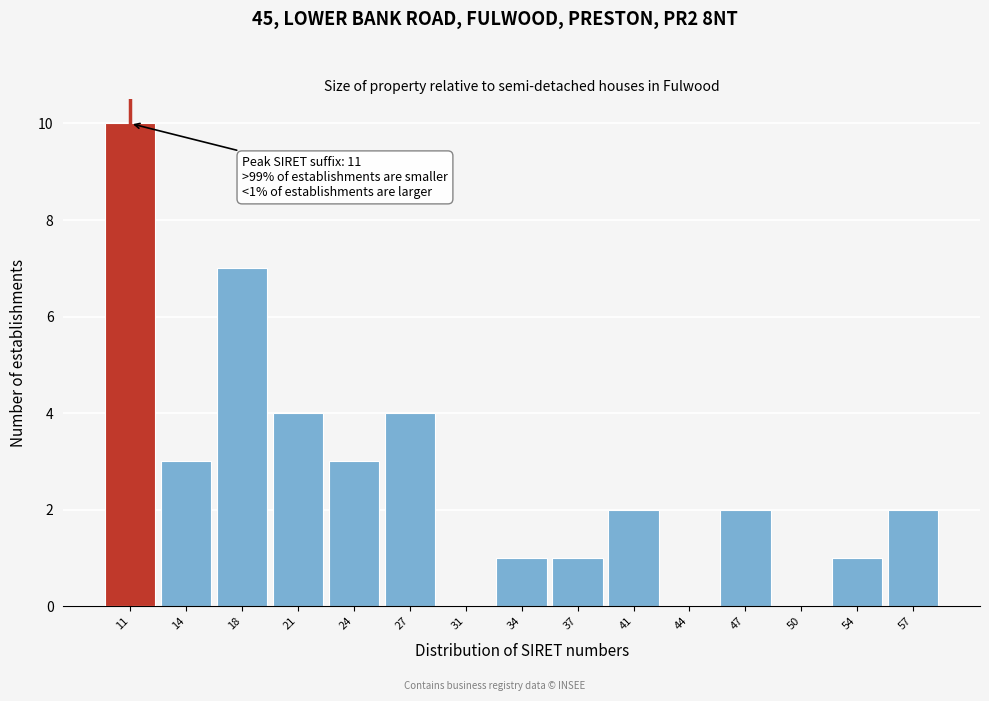

Reading right to left, what are all the values shown in this chart?

57=2	54=1	50=0	47=2	44=0	41=2	37=1	34=1	31=0	27=4	24=3	21=4	18=7	14=3	11=10